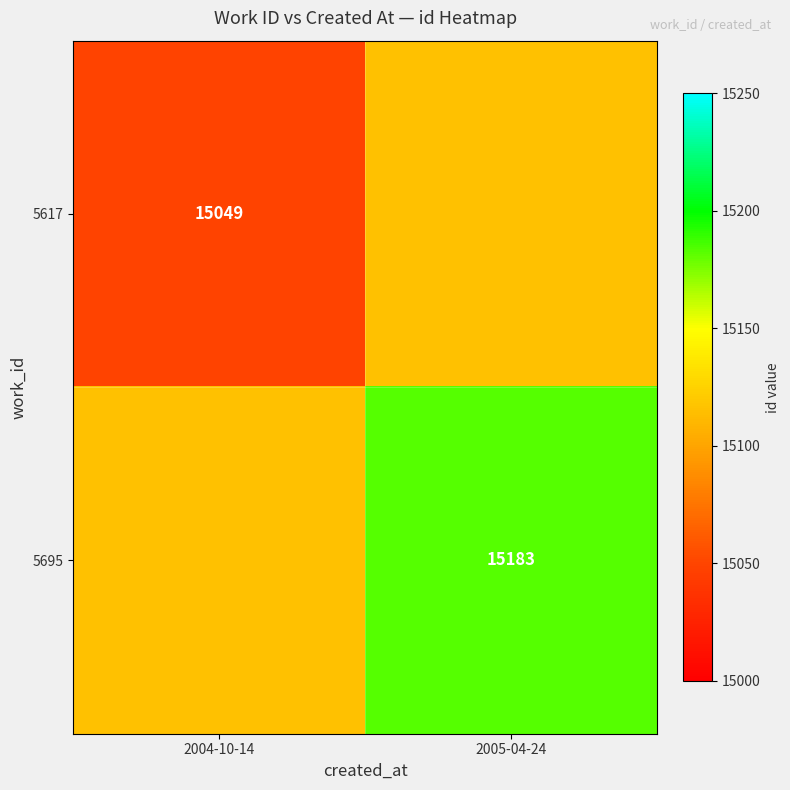

At which category is the sum across all series the highest?

2005-04-24